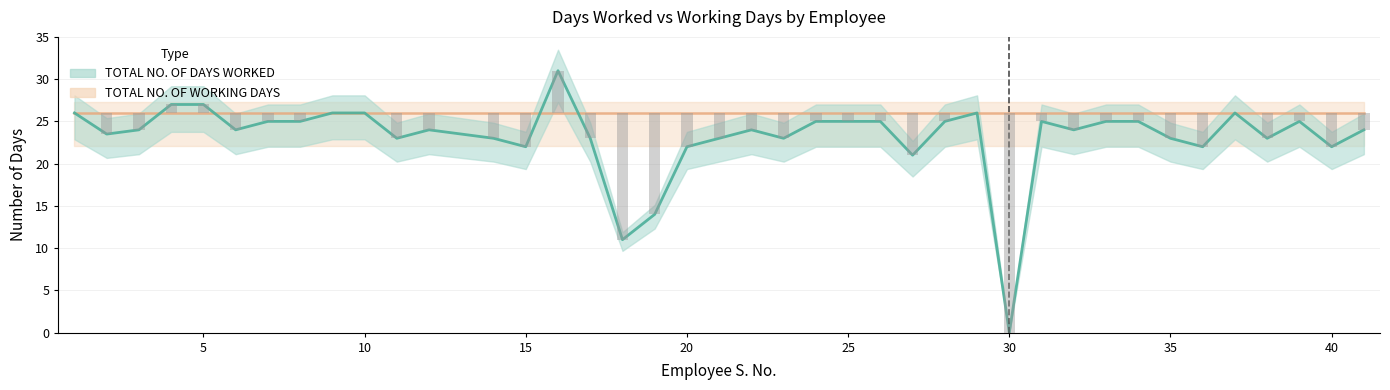

Reading left to right, list all the values displayed in this chart.

26.0	23.5	24.0	27.0	27.0	24.0	25.0	25.0	26.0	26.0	23.0	24.0	23.0	22.0	31.0	23.0	11.0	14.0	22.0	23.0	24.0	23.0	25.0	25.0	25.0	21.0	25.0	26.0	0.0	25.0	24.0	25.0	25.0	23.0	22.0	26.0	23.0	25.0	22.0	24.0